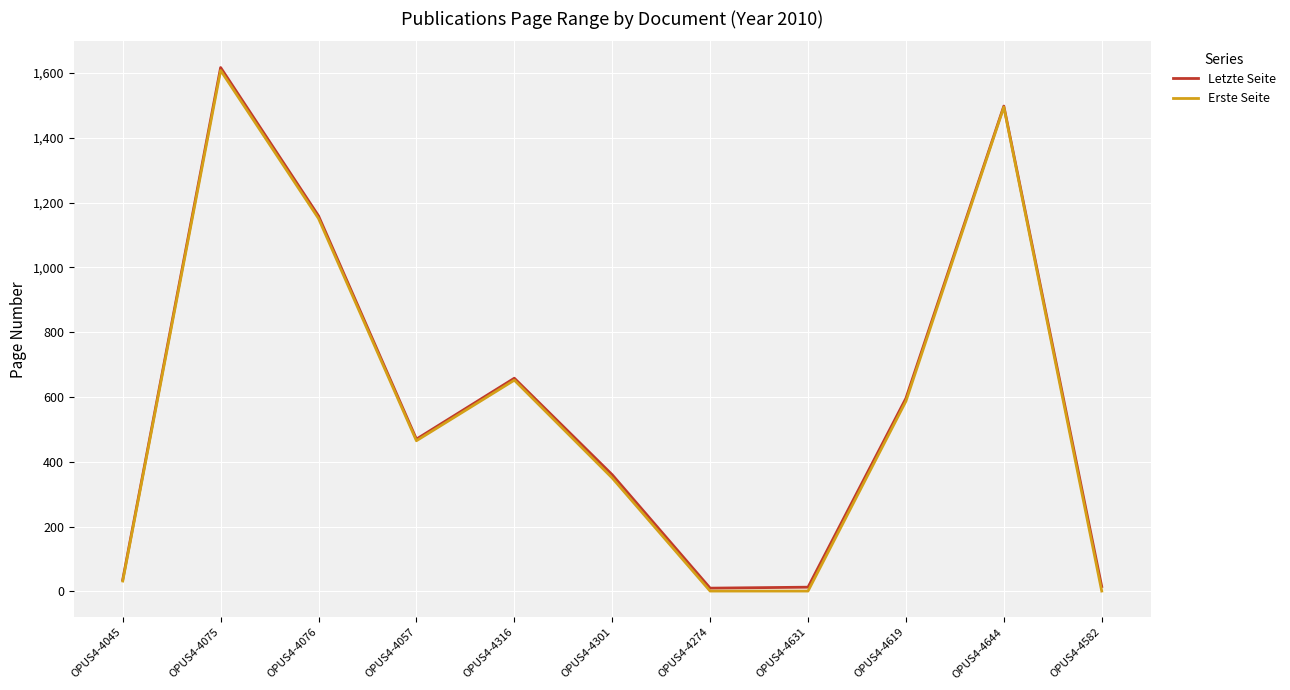

What is the spread (max minus min) of values at OPUS4-4075?

9